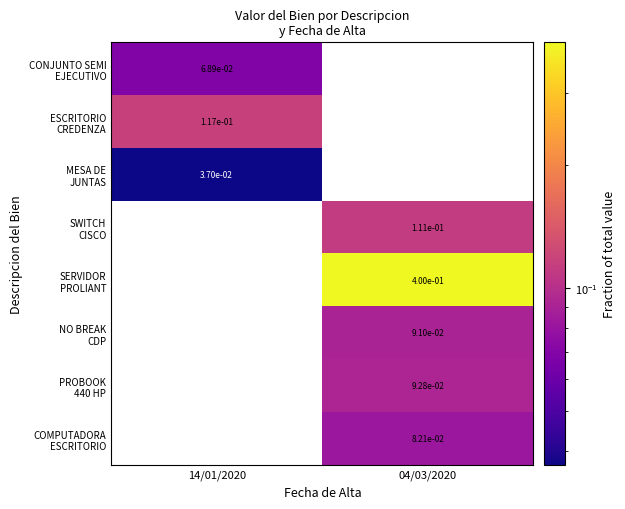

At which label is CONJUNTO SEMI EJECUTIVO closest to 0?

14/01/2020